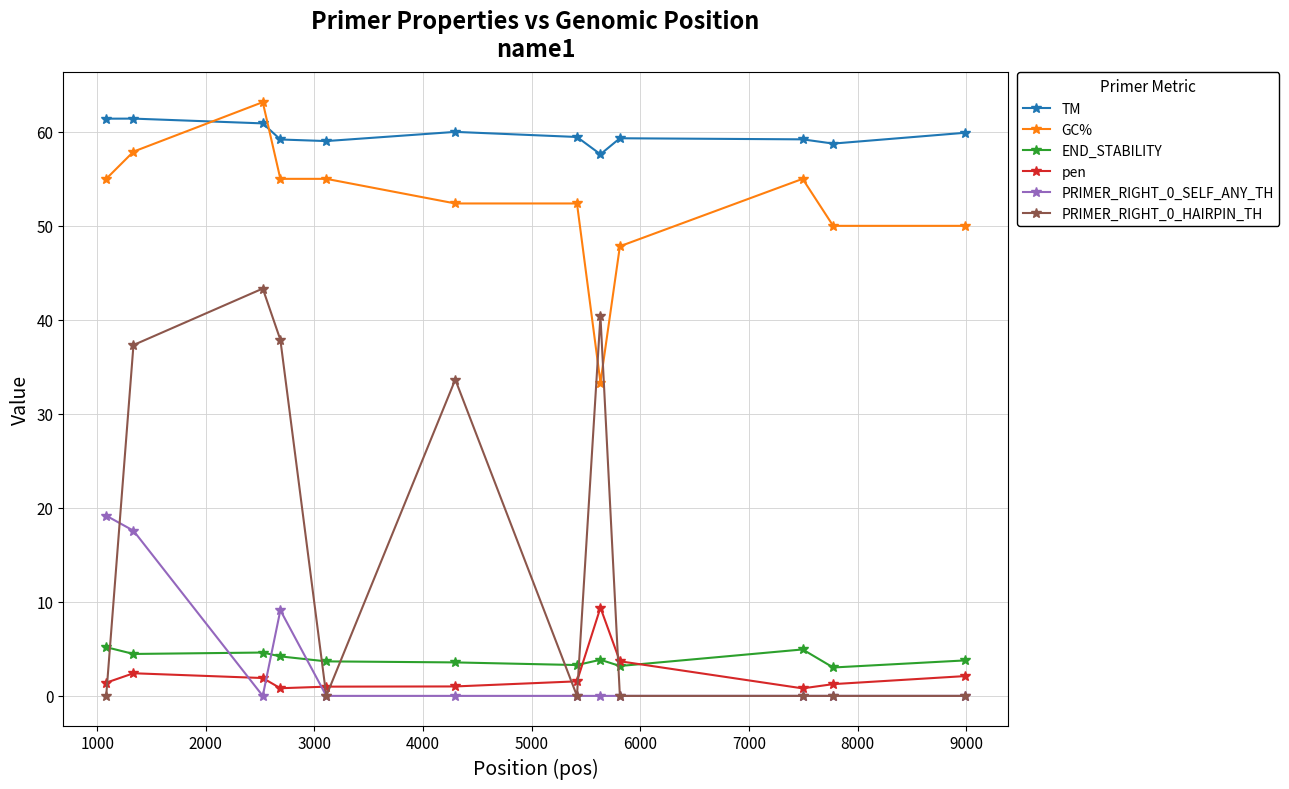

At how many categories does at least one series exceed 30?

12